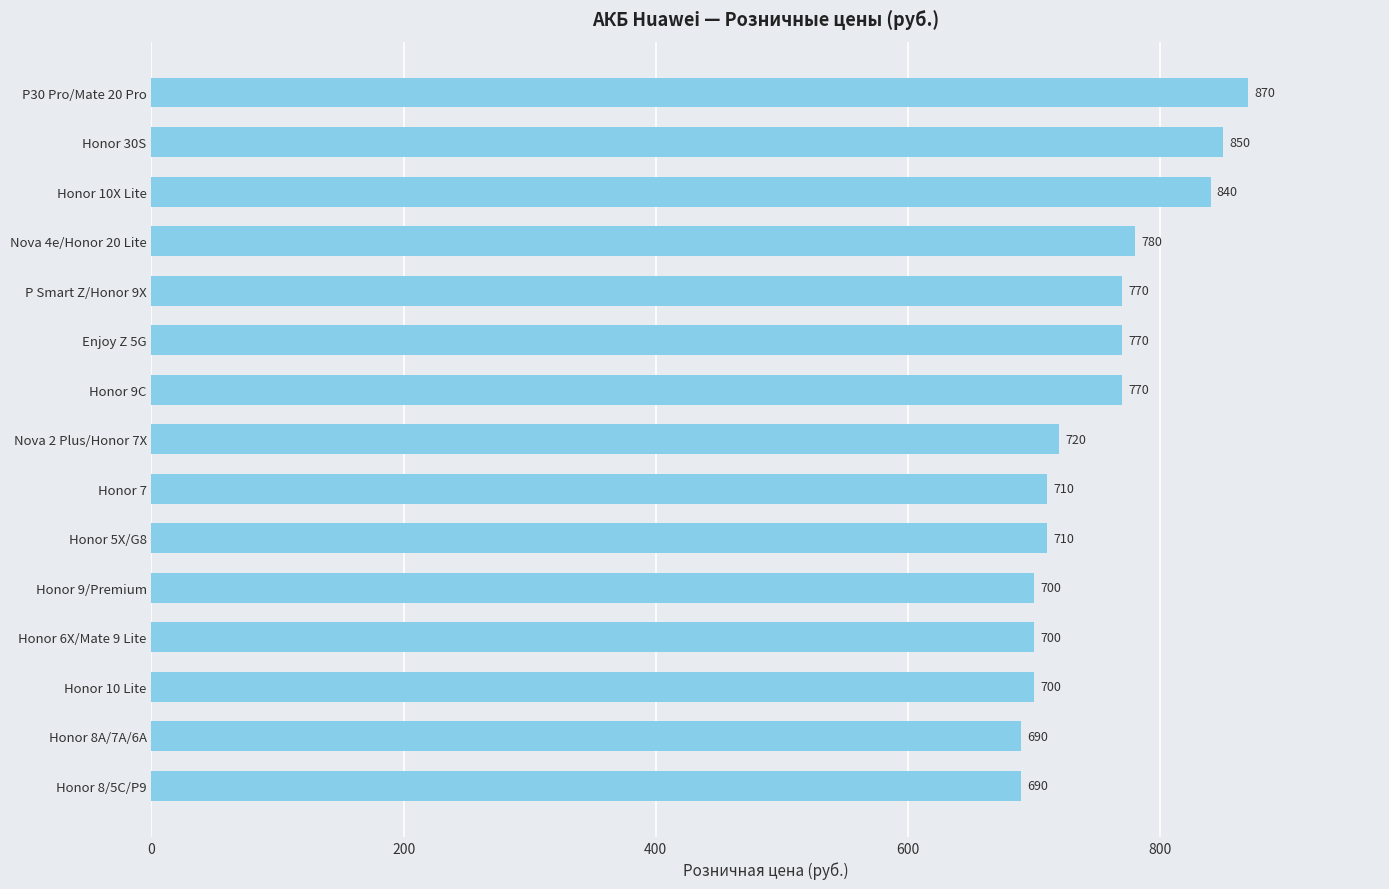

Where is the data nearest to the value 780?

Nova 4e/Honor 20 Lite